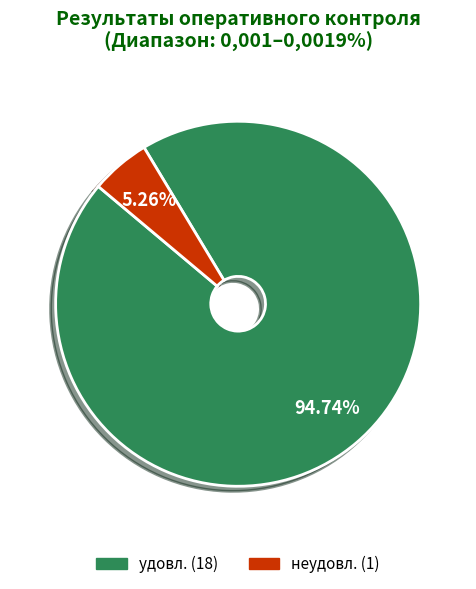

Is the sum of неудовл. and удовл. greater than half?

Yes